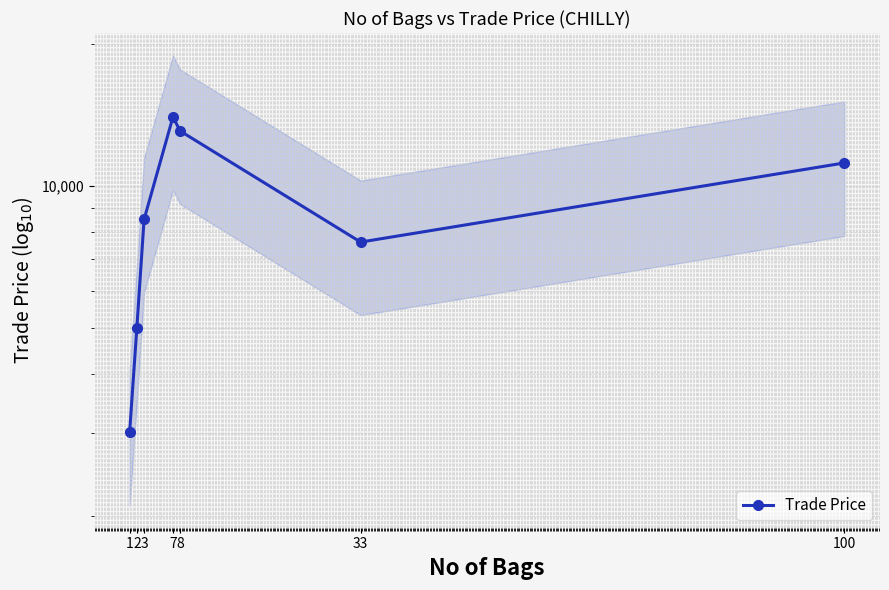

Which has a higher value, 1 or 7?

7